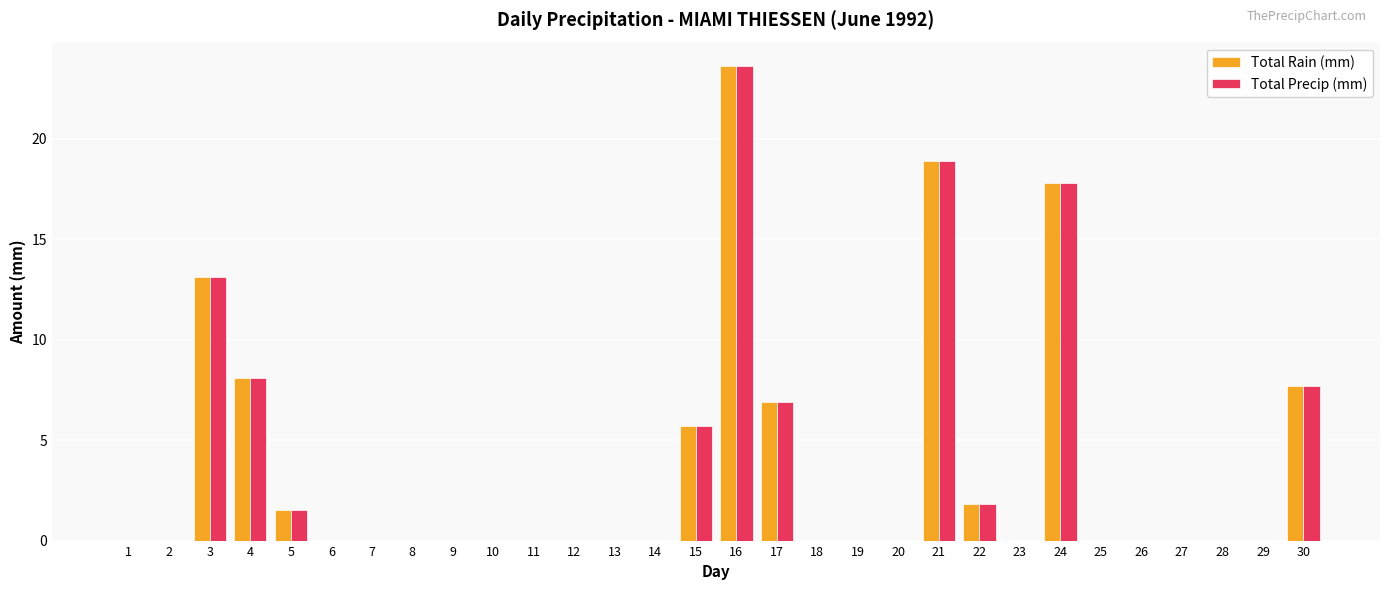

Does the chart contain stacked bars?

No